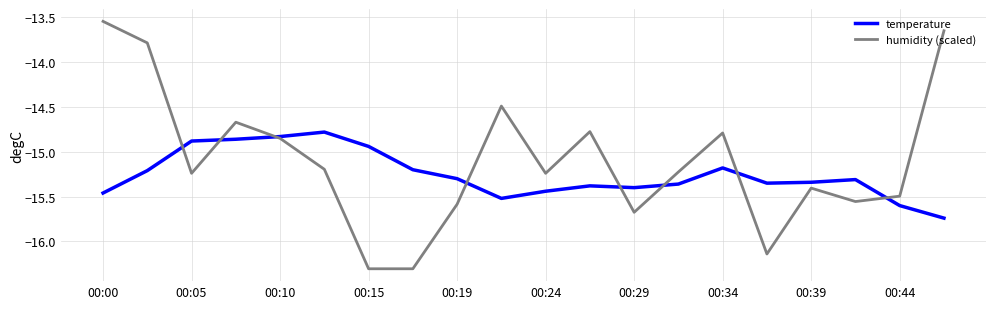

Which series has the widest spread of values?

humidity (scaled)